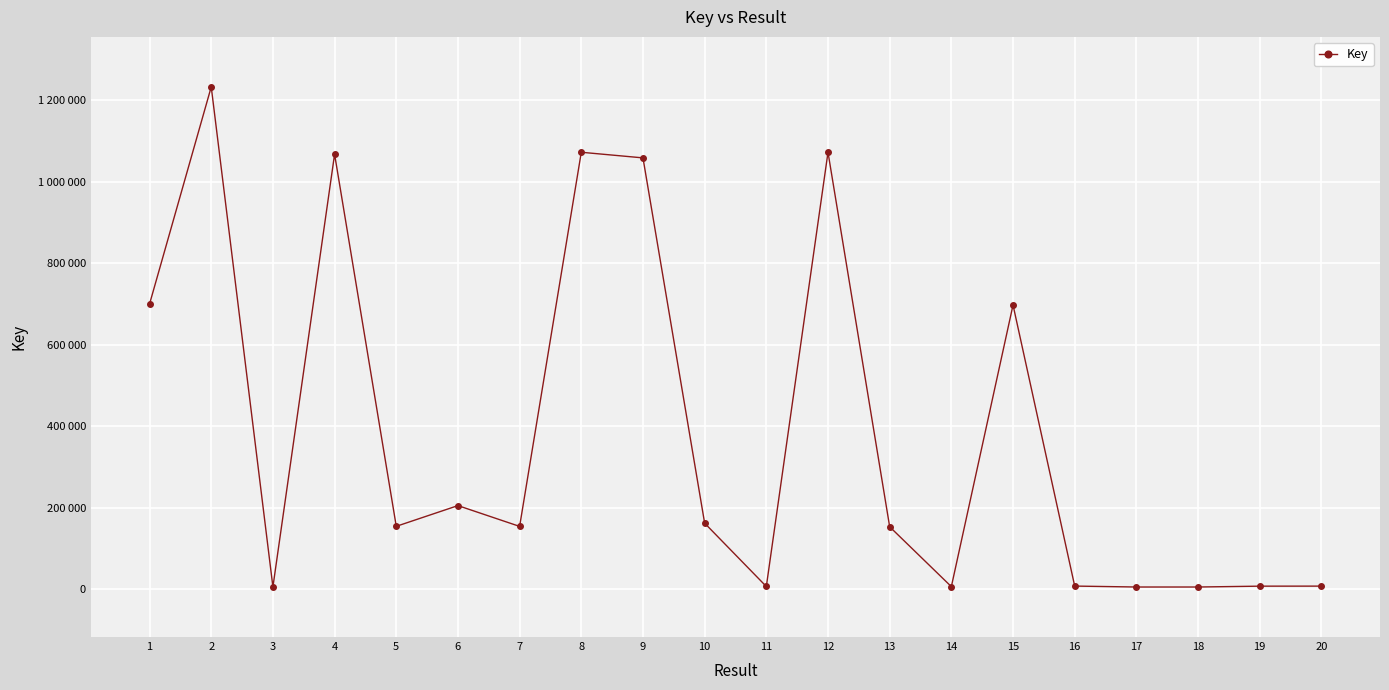

Is this an area chart (filled region under the line)?

No